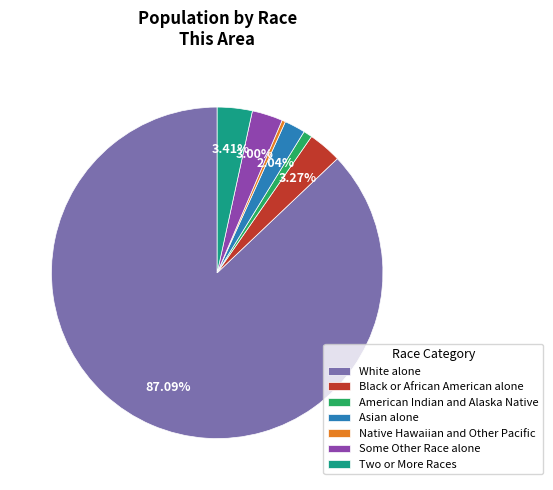

How many segments does this pie chart have?

7